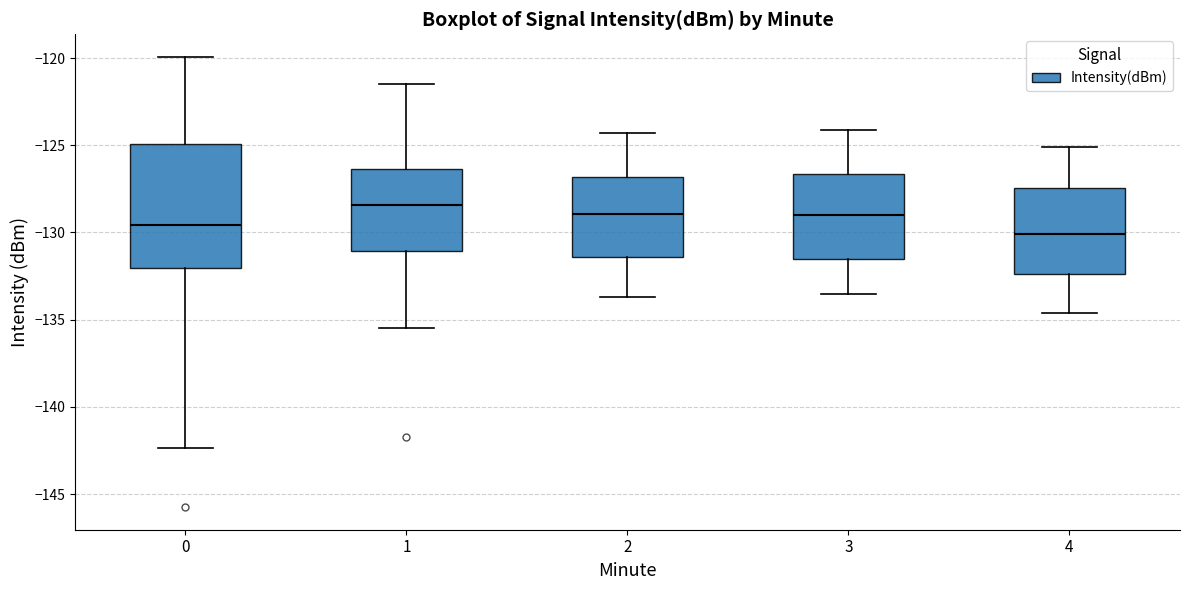

Reading left to right, transcribe this box plot: for each box, give where its median line is, the range the box spans, and where its two whiskers end, as read against the y-axis. The values are not printed on the chart, so give them approximately, as read against the axis.

0: median -129.5, box -132.0 to -125.0, whiskers -142.5 to -120.0
1: median -128.5, box -131.0 to -126.5, whiskers -135.5 to -121.5
2: median -129.0, box -131.5 to -127.0, whiskers -133.5 to -124.5
3: median -129.0, box -131.5 to -126.5, whiskers -133.5 to -124.0
4: median -130.0, box -132.5 to -127.5, whiskers -134.5 to -125.0